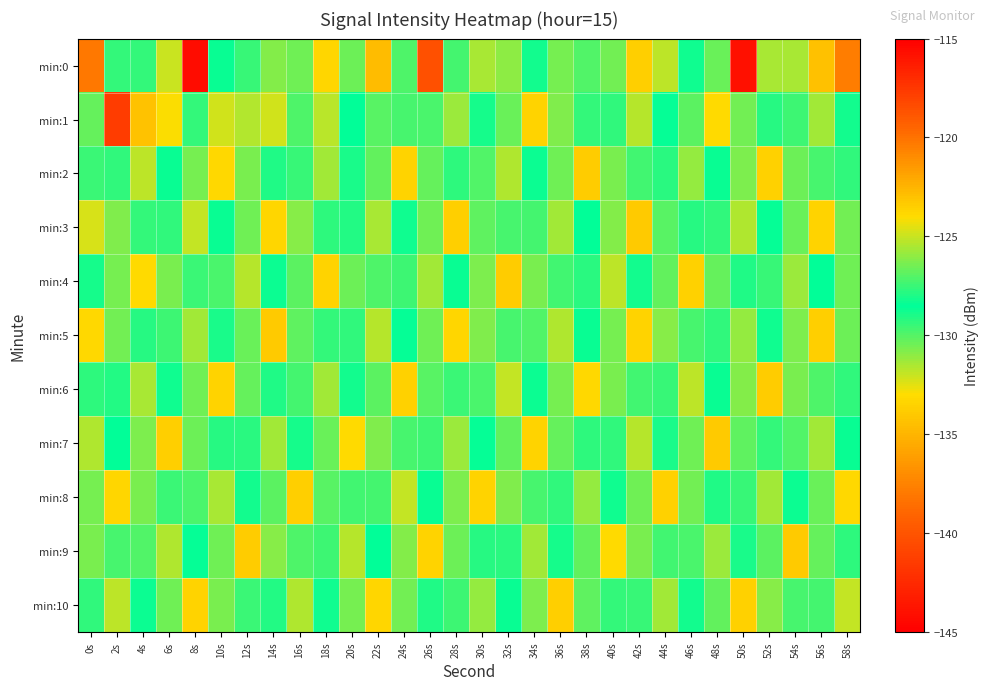

Reading right to left, list all the values displayed in this chart.

min:0: 58s=-137.8	56s=-134.4	54s=-131.5	52s=-131.4	50s=-115.7	48s=-126.6	46s=-128.8	44s=-131.8	42s=-133.6	40s=-130.6	38s=-129.9	36s=-126.4	34s=-128.2	32s=-131.0	30s=-131.5	28s=-129.7	26s=-140.2	24s=-127.1	22s=-134.7	20s=-130.5	18s=-133.4	16s=-126.5	14s=-126.2	12s=-129.5	10s=-128.7	8s=-144.3	6s=-132.0	4s=-127.5	2s=-127.7	0s=-138.0
min:1: 58s=-128.2	56s=-131.4	54s=-129.6	52s=-127.8	50s=-130.5	48s=-133.1	46s=-126.9	44s=-128.4	42s=-131.7	40s=-129.3	38s=-127.6	36s=-130.8	34s=-133.4	32s=-126.7	30s=-128.9	28s=-131.2	26s=-129.8	24s=-127.3	22s=-130.1	20s=-128.5	18s=-125.3	16s=-127.2	14s=-132.2	12s=-125.4	10s=-132.2	8s=-127.6	6s=-124.1	4s=-123.0	2s=-141.4	0s=-130.3
min:2: 58s=-129.4	56s=-127.2	54s=-130.4	52s=-133.6	50s=-126.3	48s=-128.7	46s=-131.1	44s=-129.2	42s=-127.4	40s=-130.6	38s=-133.8	36s=-126.5	34s=-128.3	32s=-131.6	30s=-129.9	28s=-127.7	26s=-130.3	24s=-133.5	22s=-126.8	20s=-128.1	18s=-131.3	16s=-129.5	14s=-127.9	12s=-130.7	10s=-133.2	8s=-126.4	6s=-128.6	4s=-131.8	2s=-129.3	0s=-127.5
min:3: 58s=-130.5	56s=-133.4	54s=-126.7	52s=-128.4	50s=-131.6	48s=-129.3	46s=-127.8	44s=-130.1	42s=-133.9	40s=-126.2	38s=-128.5	36s=-131.4	34s=-129.7	32s=-127.3	30s=-130.2	28s=-133.7	26s=-126.6	24s=-128.8	22s=-131.5	20s=-129.1	18s=-127.7	16s=-130.9	14s=-133.3	12s=-126.5	10s=-128.7	8s=-131.9	6s=-129.4	4s=-127.6	2s=-130.8	0s=-132.3
min:4: 58s=-126.6	56s=-128.5	54s=-131.2	52s=-129.5	50s=-127.9	48s=-130.3	46s=-133.6	44s=-126.8	42s=-128.2	40s=-131.8	38s=-129.2	36s=-127.4	34s=-130.7	32s=-133.8	30s=-126.3	28s=-128.6	26s=-131.3	24s=-129.6	22s=-127.1	20s=-130.4	18s=-133.5	16s=-126.9	14s=-128.3	12s=-131.7	10s=-129.8	8s=-127.5	6s=-130.6	4s=-133.1	2s=-126.4	0s=-128.9
min:5: 58s=-130.4	56s=-133.7	54s=-126.3	52s=-128.8	50s=-131.1	48s=-129.4	46s=-127.2	44s=-130.9	42s=-133.5	40s=-126.4	38s=-128.7	36s=-131.6	34s=-129.9	32s=-127.3	30s=-130.8	28s=-133.3	26s=-126.5	24s=-128.4	22s=-131.7	20s=-129.3	18s=-127.6	16s=-130.2	14s=-133.9	12s=-126.7	10s=-128.1	8s=-131.4	6s=-129.6	4s=-127.8	2s=-130.5	0s=-133.2
min:6: 58s=-129.3	56s=-127.1	54s=-130.6	52s=-133.8	50s=-126.2	48s=-128.6	46s=-131.8	44s=-129.5	42s=-127.4	40s=-130.7	38s=-133.2	36s=-126.4	34s=-128.3	32s=-131.9	30s=-129.8	28s=-127.5	26s=-130.1	24s=-133.6	22s=-126.9	20s=-128.2	18s=-131.3	16s=-129.7	14s=-127.9	12s=-130.3	10s=-133.4	8s=-126.6	6s=-128.8	4s=-131.5	2s=-129.1	0s=-127.7
min:7: 58s=-128.7	56s=-131.3	54s=-129.9	52s=-127.6	50s=-130.2	48s=-133.9	46s=-126.5	44s=-128.1	42s=-131.7	40s=-129.4	38s=-127.7	36s=-130.3	34s=-133.5	32s=-126.8	30s=-128.4	28s=-131.2	26s=-129.6	24s=-127.3	22s=-130.8	20s=-133.1	18s=-126.7	16s=-128.9	14s=-131.4	12s=-129.2	10s=-127.8	8s=-130.4	6s=-133.7	4s=-126.3	2s=-128.5	0s=-131.6
min:8: 58s=-133.2	56s=-126.7	54s=-128.3	52s=-131.4	50s=-129.5	48s=-127.9	46s=-130.5	44s=-133.6	42s=-126.6	40s=-128.8	38s=-131.1	36s=-129.3	34s=-127.2	32s=-130.8	30s=-133.4	28s=-126.3	26s=-128.6	24s=-131.9	22s=-129.7	20s=-127.4	18s=-130.1	16s=-133.7	14s=-126.9	12s=-128.2	10s=-131.5	8s=-129.8	6s=-127.5	4s=-130.6	2s=-133.3	0s=-126.4
min:9: 58s=-127.7	56s=-130.3	54s=-133.9	52s=-126.9	50s=-128.1	48s=-131.2	46s=-129.8	44s=-127.4	42s=-130.6	40s=-133.1	38s=-126.8	36s=-128.9	34s=-131.3	32s=-129.2	30s=-127.8	28s=-130.4	26s=-133.5	24s=-126.2	22s=-128.5	20s=-131.7	18s=-129.6	16s=-127.1	14s=-130.9	12s=-133.8	10s=-126.5	8s=-128.4	6s=-131.6	4s=-129.9	2s=-127.3	0s=-130.7
min:10: 58s=-131.9	56s=-129.7	54s=-127.3	52s=-130.9	50s=-133.6	48s=-126.8	46s=-128.2	44s=-131.4	42s=-129.5	40s=-127.6	38s=-130.2	36s=-133.7	34s=-126.3	32s=-128.7	30s=-131.1	28s=-129.6	26s=-127.9	24s=-130.5	22s=-133.3	20s=-126.4	18s=-128.8	16s=-131.6	14s=-129.1	12s=-127.5	10s=-130.7	8s=-133.4	6s=-126.6	4s=-128.3	2s=-131.8	0s=-129.4